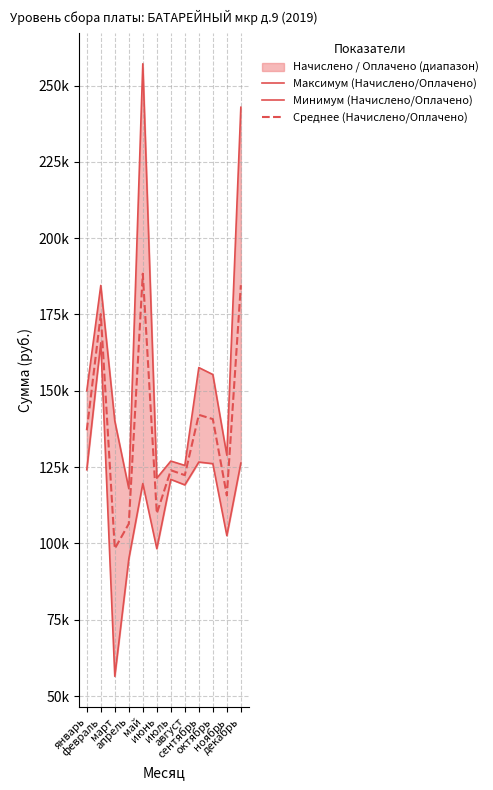

Reading right to left, what are all the values shown in this chart?

Максимум (Начислено/Оплачено): 242895.5	128886.5	155332.8	157606.1	125556.5	126973.0	121377.9	257140.6	117933.7	140117.4	184523.0	149980.5
Минимум (Начислено/Оплачено): 126309.4	102543.3	126117.2	126648.6	119167.6	120965.7	98264.1	119611.8	94924.4	56453.7	165729.3	124138.9
Среднее (Начислено/Оплачено): 184602.5	115714.9	140725.0	142127.4	122362.1	123969.3	109821.0	188376.2	106429.0	98285.5	175126.2	137059.7